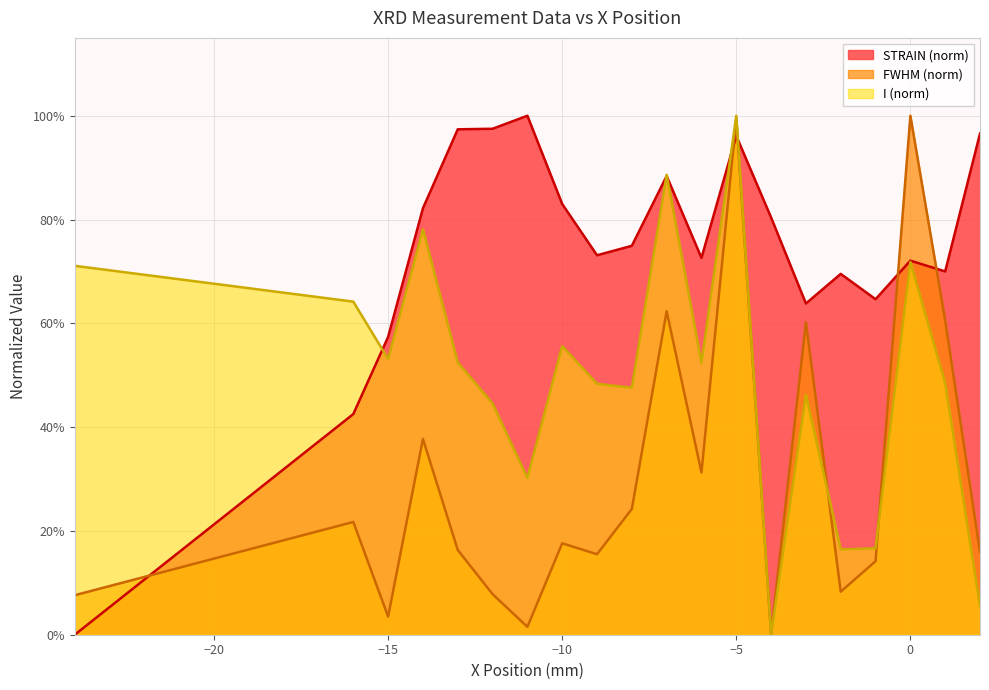

True or false: FWHM has more than 0 points higher than both neighbors.

True